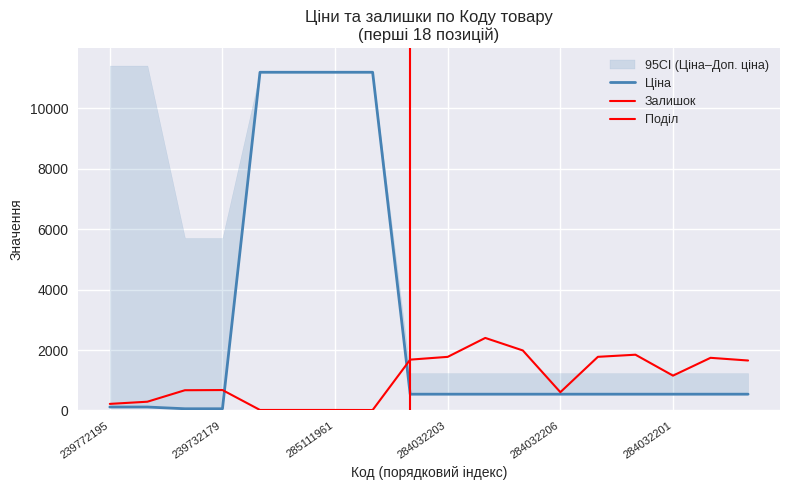

What position from the right is 284032201?

3